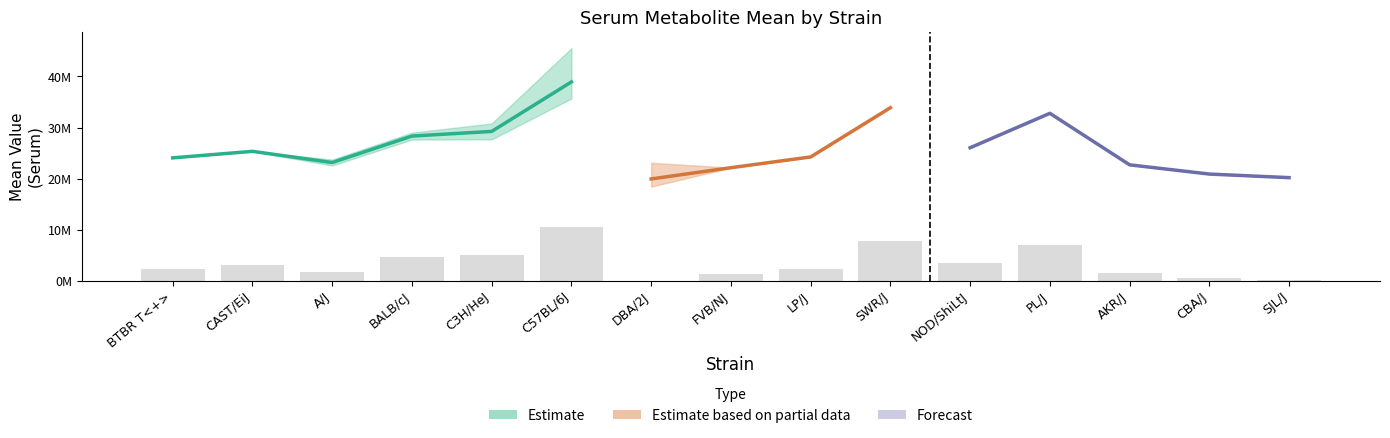

Are the bars grouped side by side (vs. stacked)?

Yes